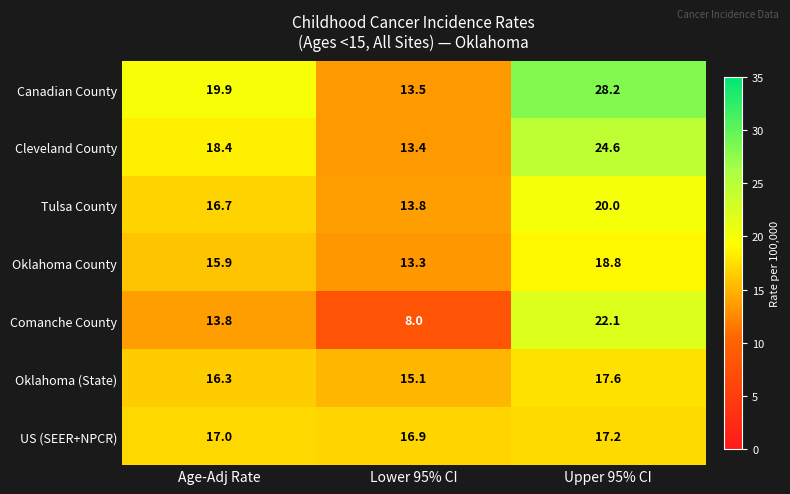

Which series has the largest range (max minus min)?

Canadian County